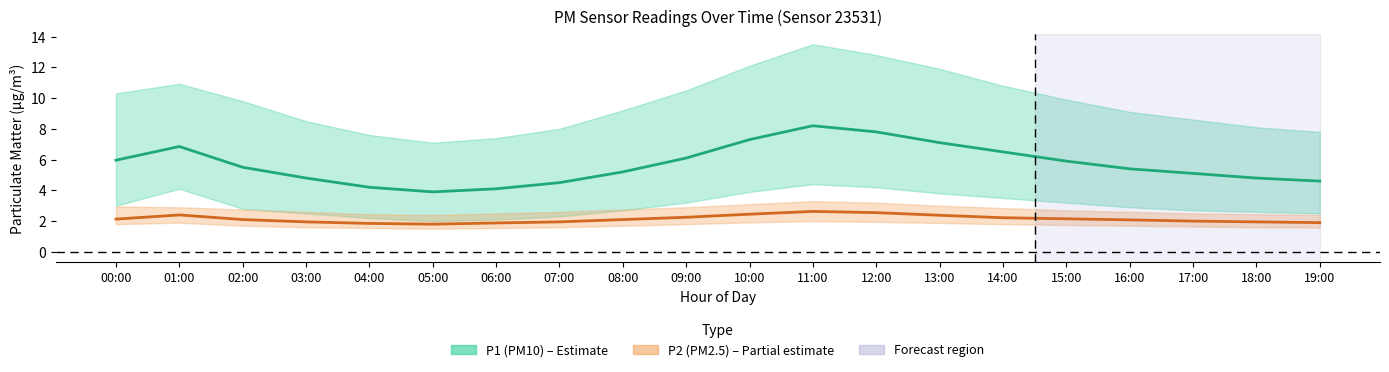

Reading right to left, what are all the values shown in this chart?

P1 (PM10): 4.6	4.8	5.1	5.4	5.9	6.5	7.1	7.8	8.2	7.3	6.1	5.2	4.5	4.1	3.9	4.2	4.8	5.5	6.8	6.0
P2 (PM2.5): 1.9	1.9	2.0	2.1	2.1	2.2	2.4	2.5	2.6	2.5	2.2	2.1	1.9	1.9	1.8	1.9	1.9	2.1	2.4	2.1